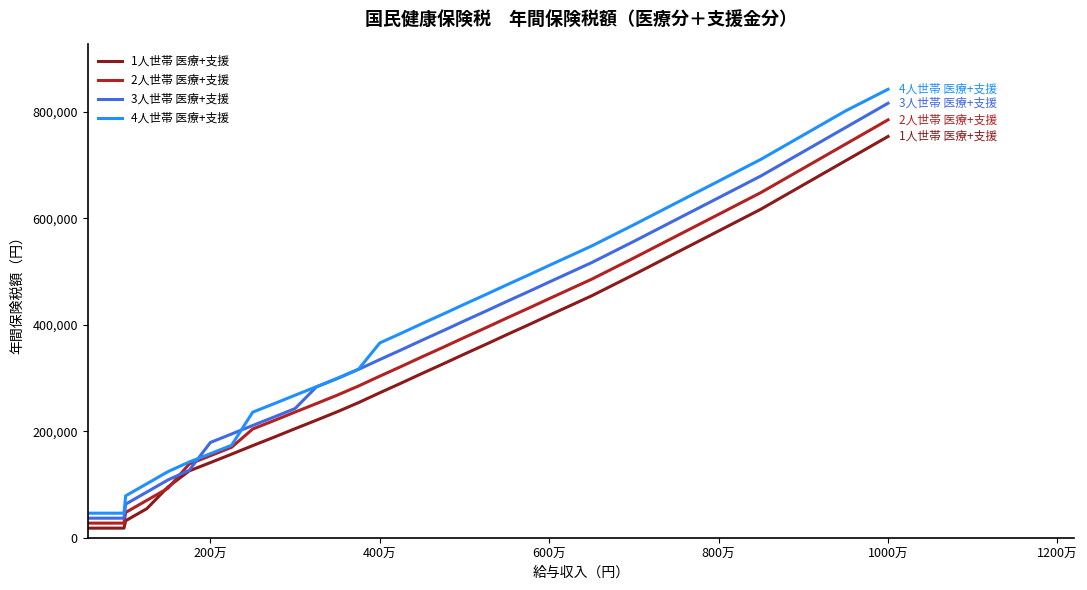

What is the minimum value for 4人世帯 医療+支援?

46100